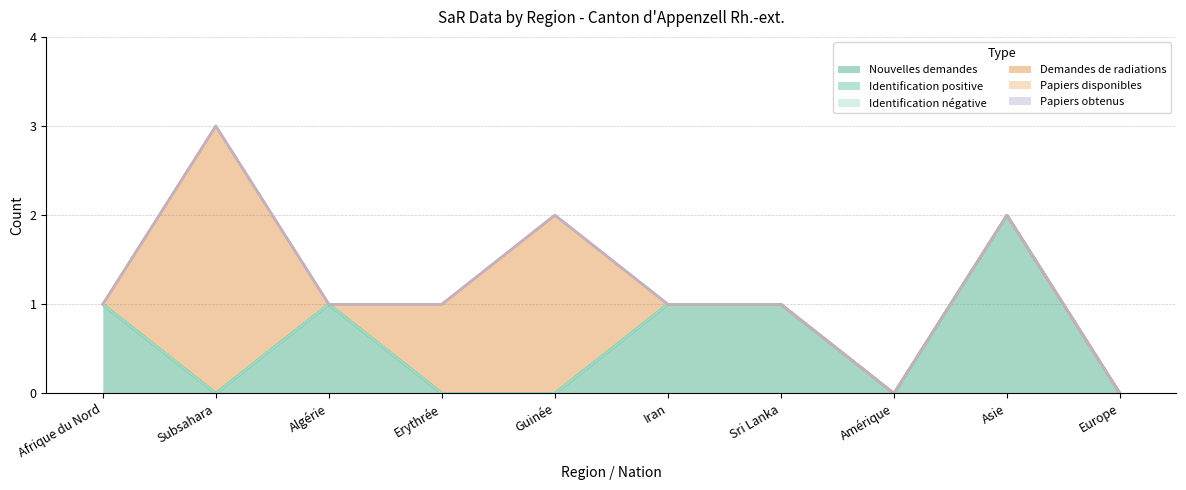

Is it true that Demandes de radiations equals 1 at Guinée?

False